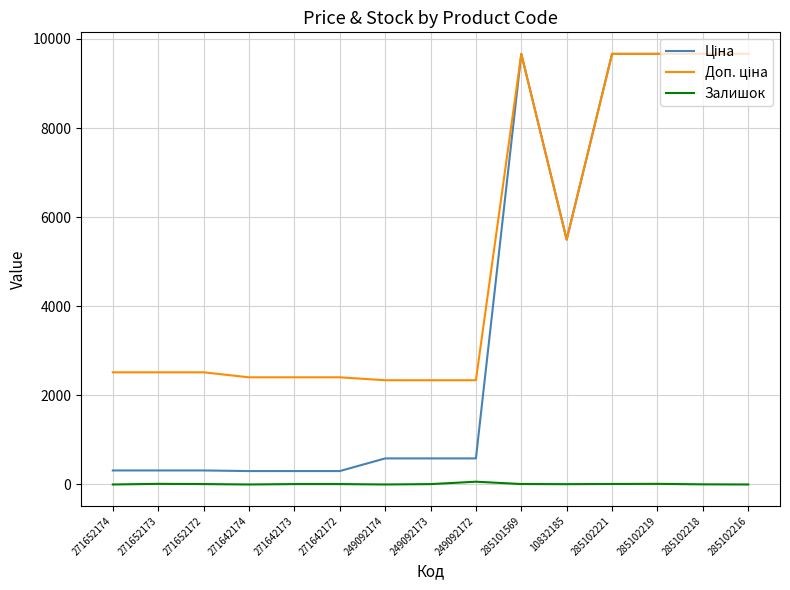

What is the greatest value displayed?

9664.7